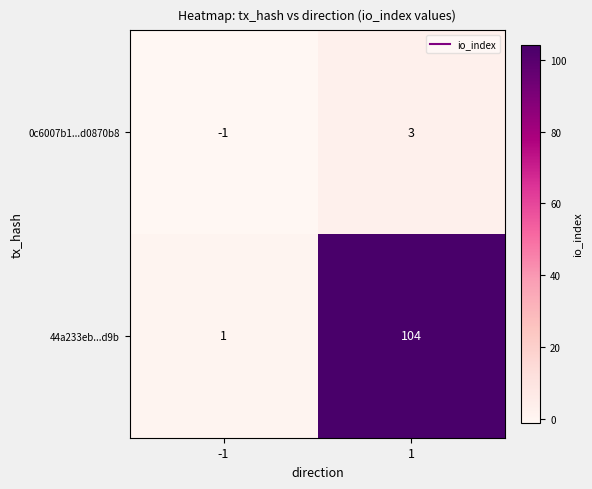

What is the difference between the highest and lowest values at 1?

101